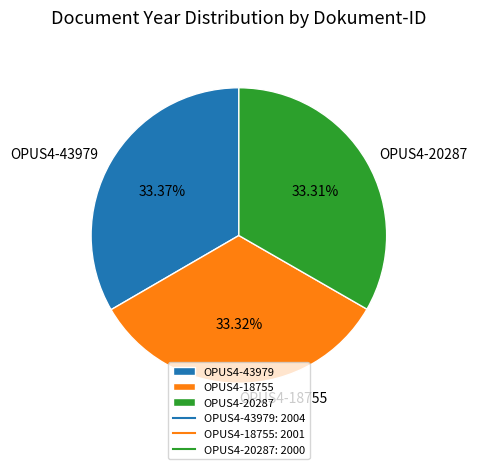

Approximately how many times larger is the value at OPUS4-43979 compared to OPUS4-18755?

1.0